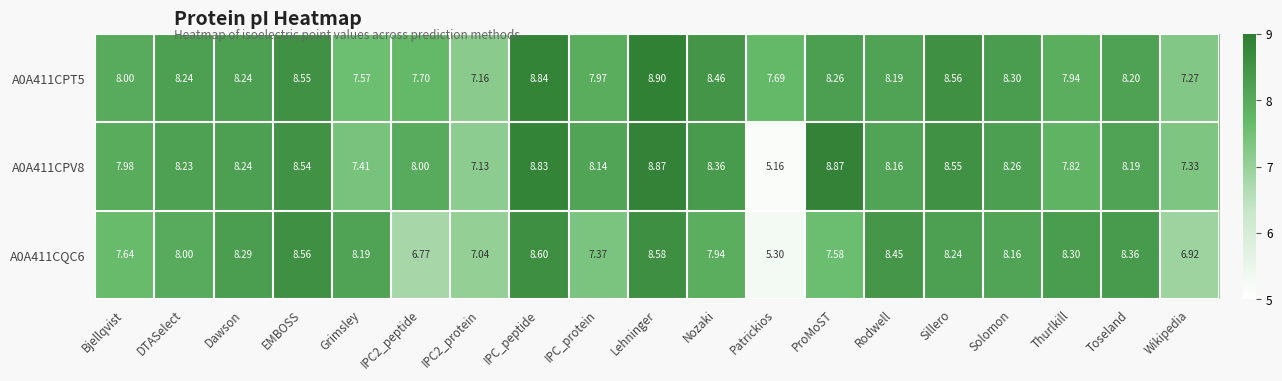

Which category has the highest value in the A0A411CQC6 series?

IPC_peptide